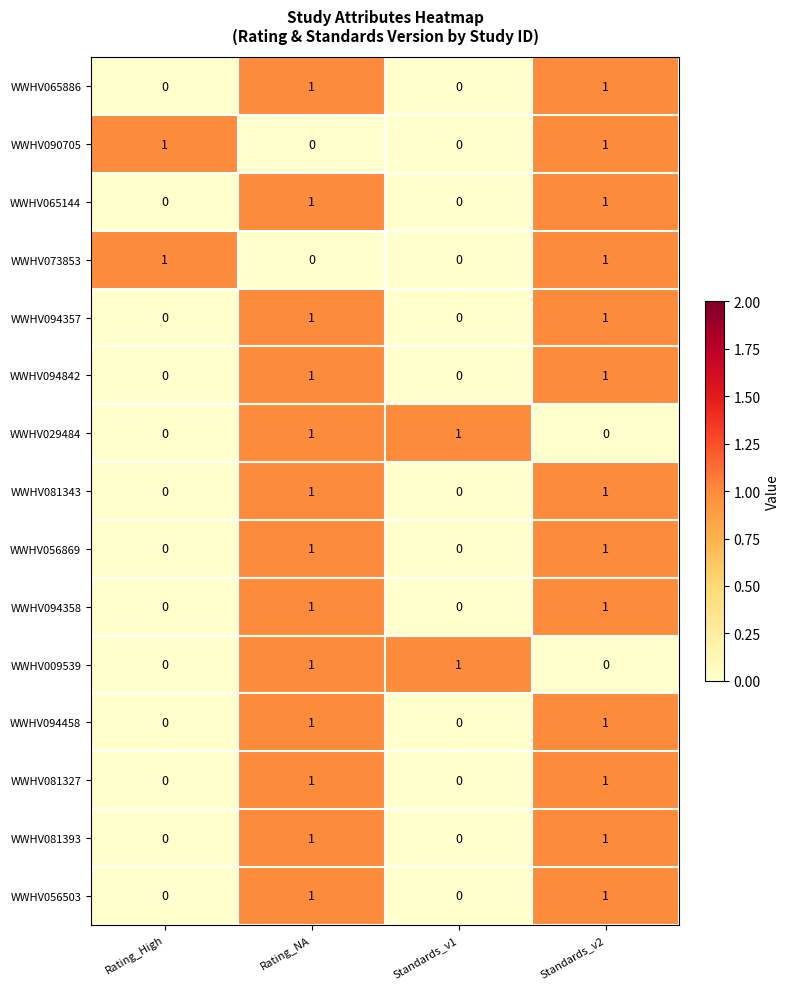

Is it true that WWHV094358 equals 0 at Standards_v1?

True